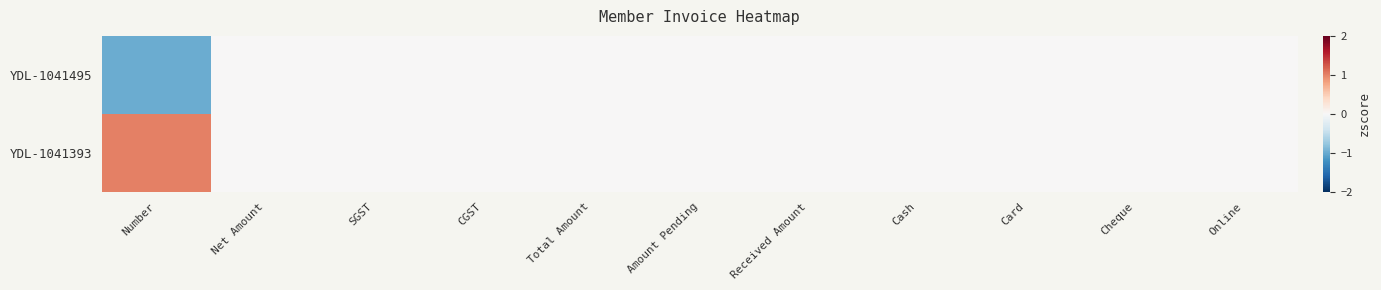

Rank the series by their maximum value, from lowest to highest.

YDL-1041495, YDL-1041393